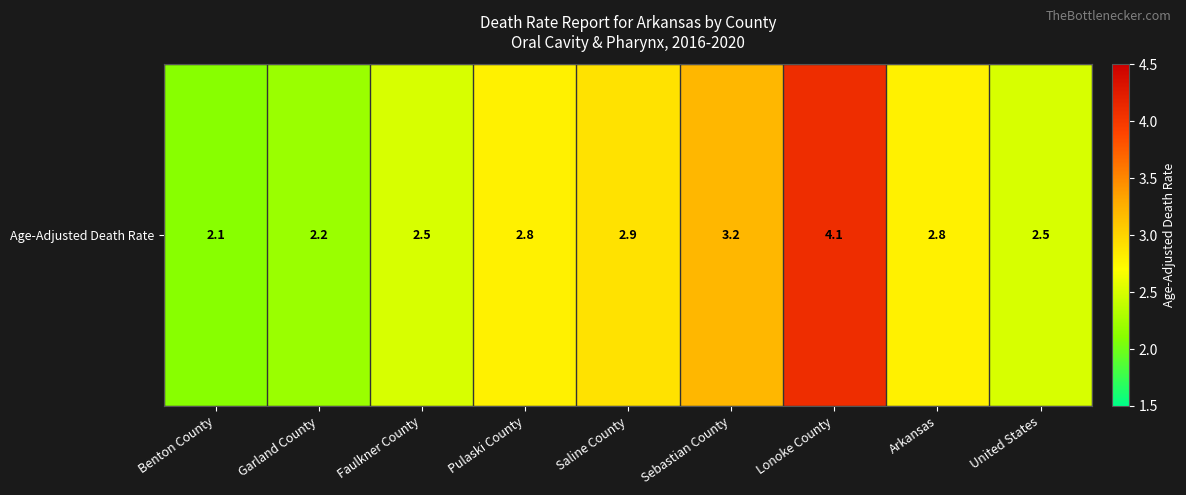

Which has a higher value, Saline County or Arkansas?

Saline County